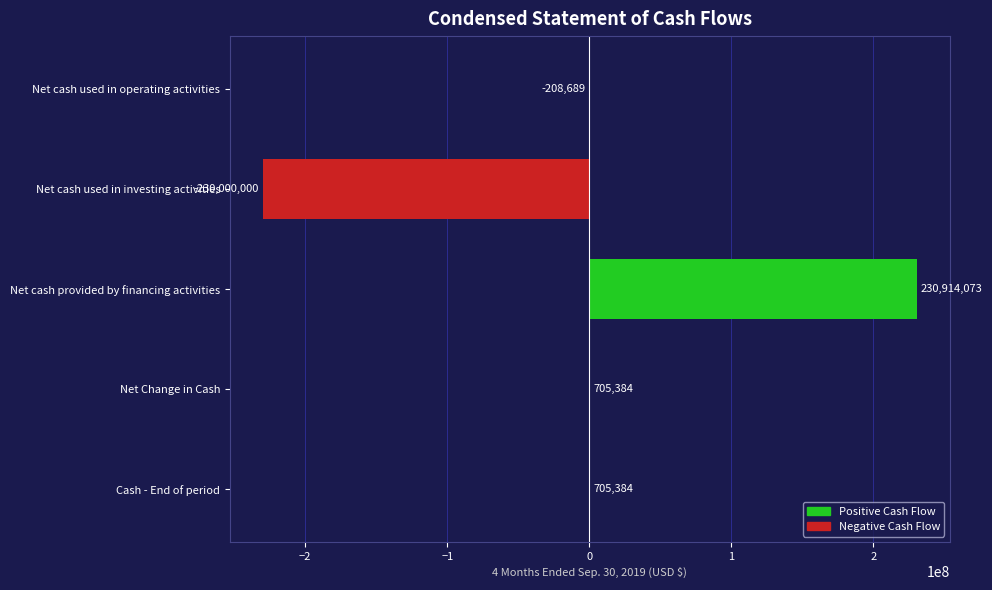

What is the sum of all values?

2116152